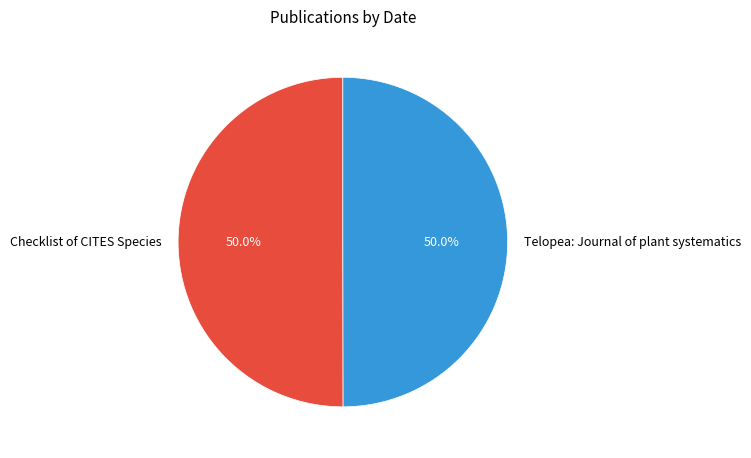

Count the number of slices in the pie.

2